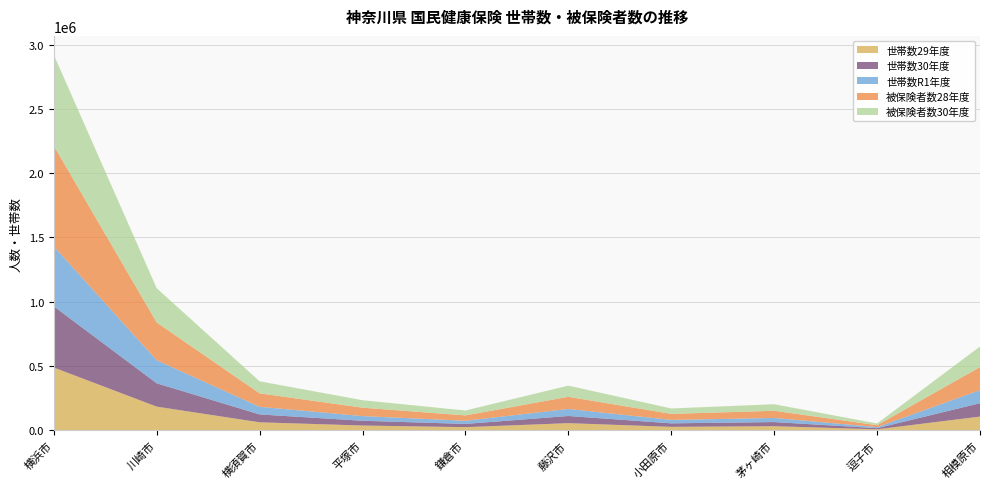

Reading left to right, extract all data points from this chart.

世帯数29年度: 489248	185255	63447	38452	25751	56874	28062	33141	9020	107968
世帯数30年度: 475439	181441	61155	36995	25100	55655	27241	32221	8679	104049
世帯数R1年度: 466379	179119	59278	36379	24386	54784	26631	31768	8432	101519
被保険者数28年度: 782199	293540	104649	65184	41895	94294	46933	55917	14811	179427
被保険者数30年度: 707634	266570	93765	58114	38165	86971	42255	50998	13308	159661